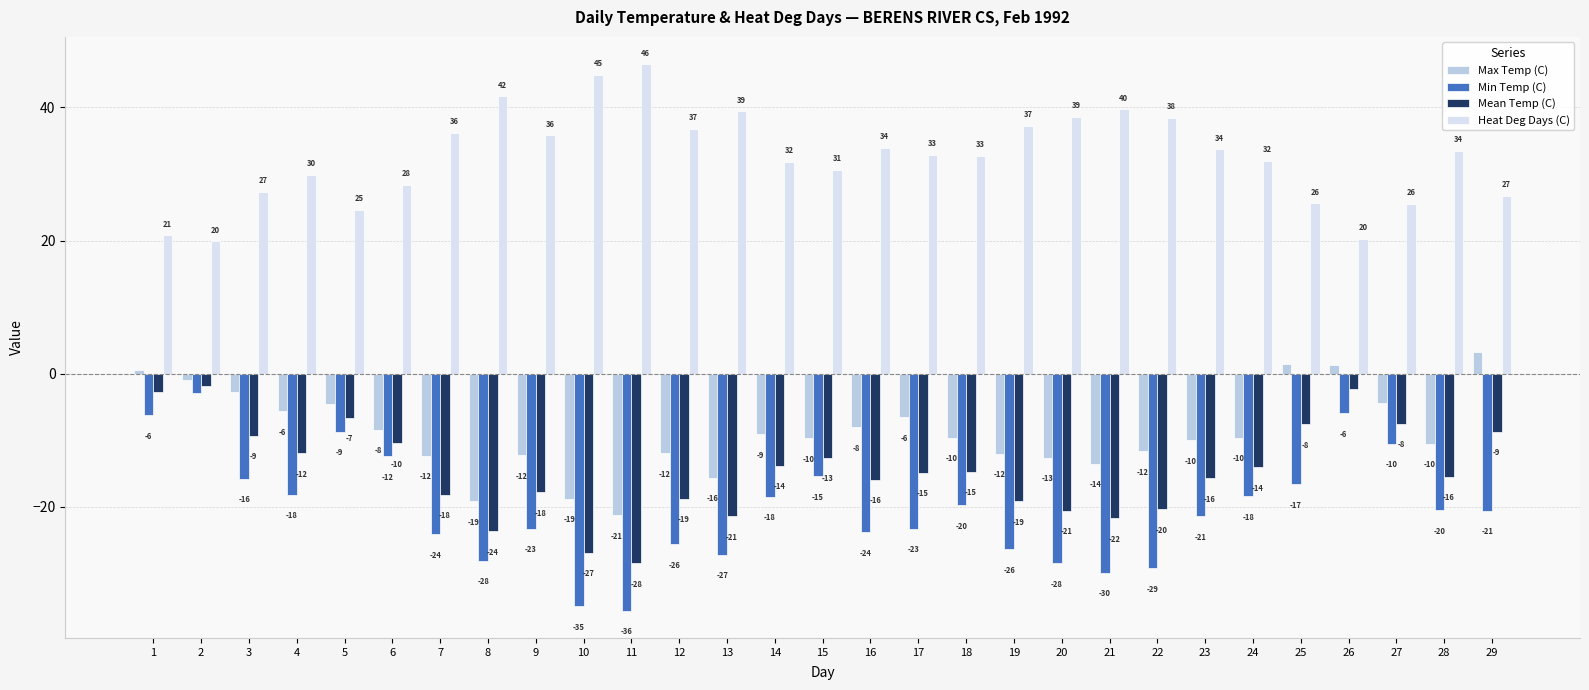

Does the chart contain any negative values?

Yes